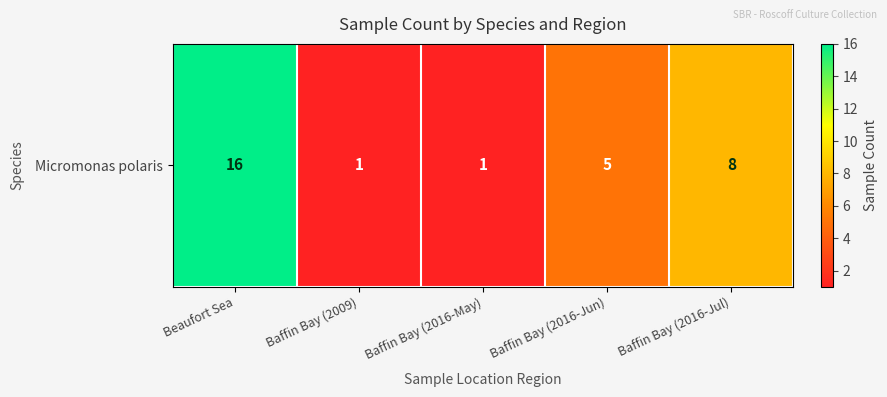

Approximately how many times larger is the value at Baffin Bay (2009) compared to Baffin Bay (2016-May)?

1.0